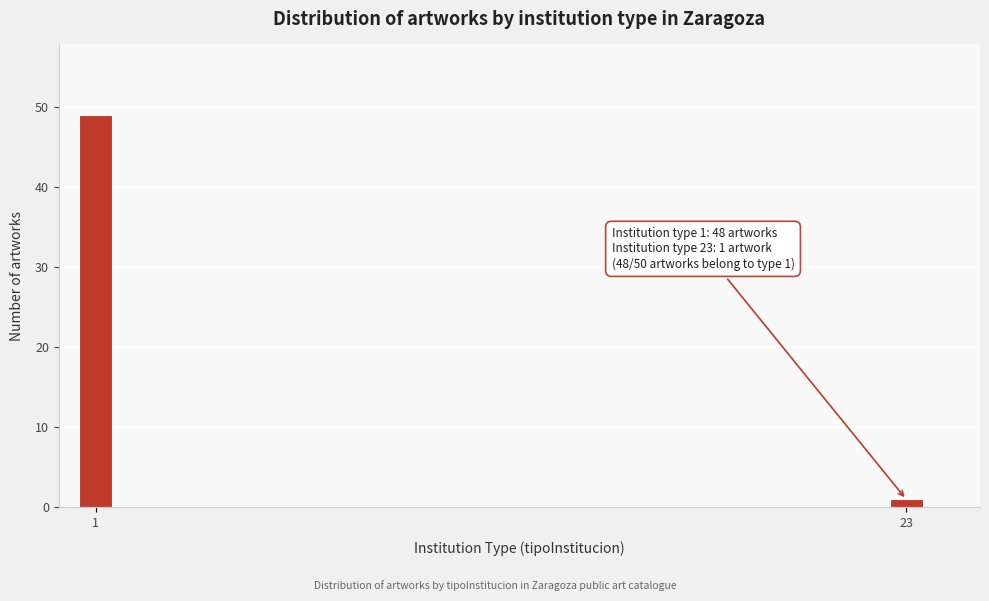

Reading left to right, transcribe all the data shown in this chart.

49	1